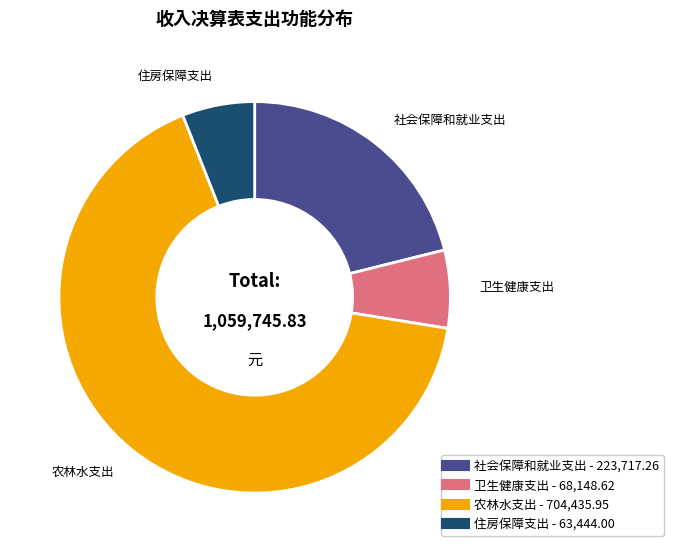

Count the number of slices in the pie.

4